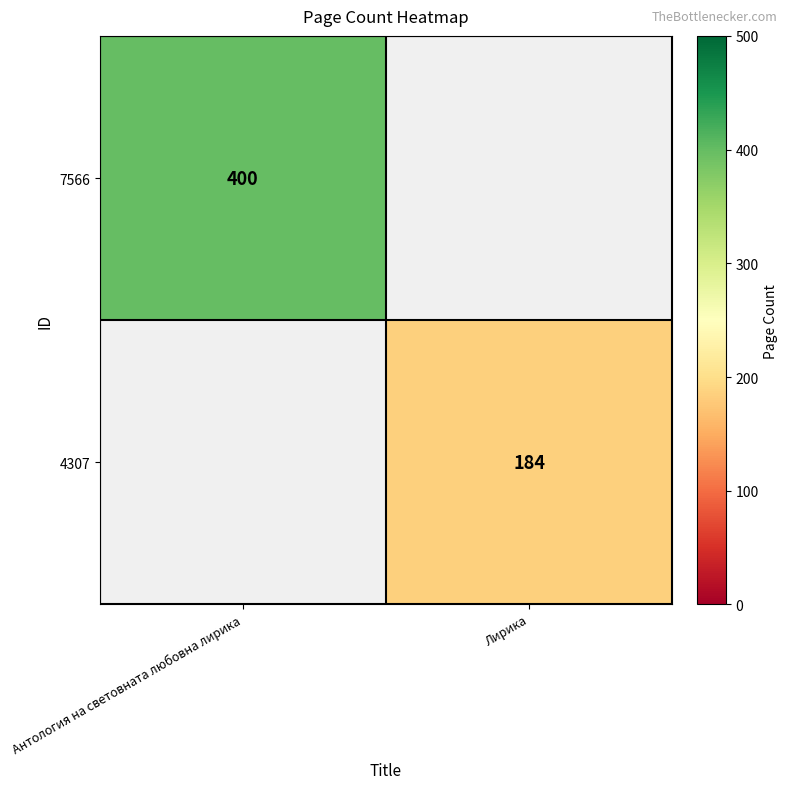

Which has a higher value, Лирика or Антология на световната любовна лирика?

Антология на световната любовна лирика